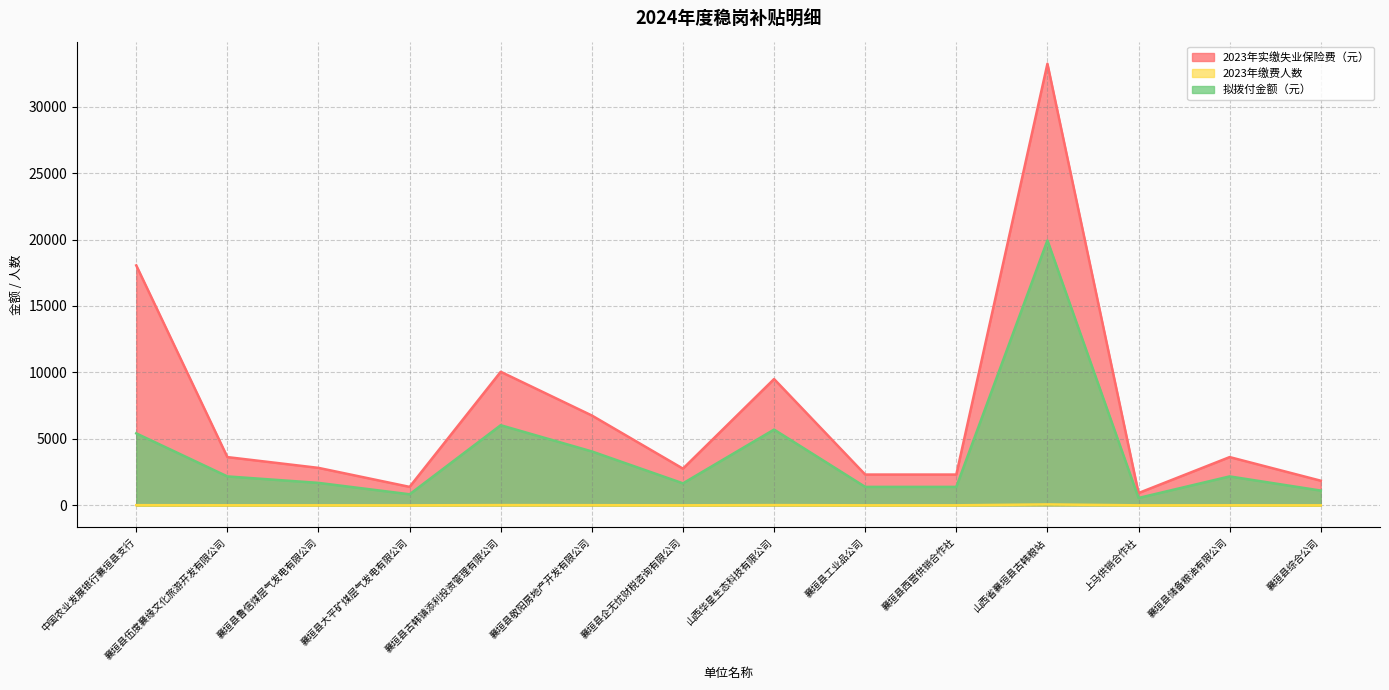

What value does the 拟拨付金额（元） series have at 襄垣县企无忧财税咨询有限公司?

1657.0